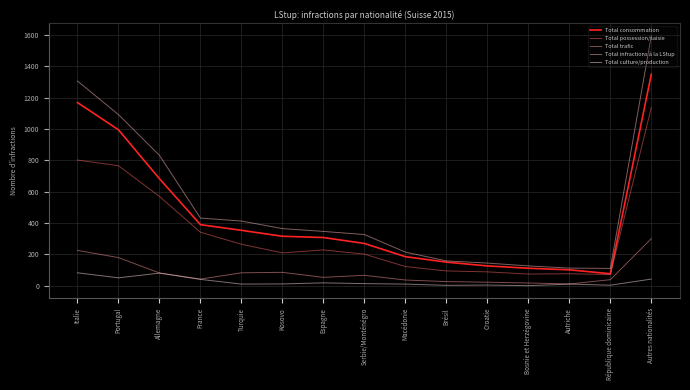

Which series has the largest total across all categories?

Total infractions à la LStup